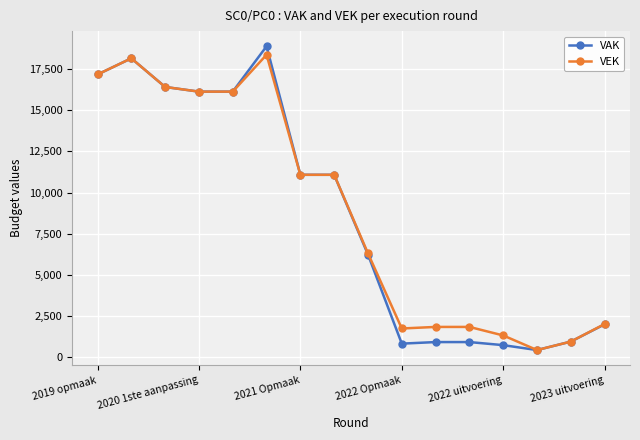

True or false: VEK has more than 1 interior local peaks.

True